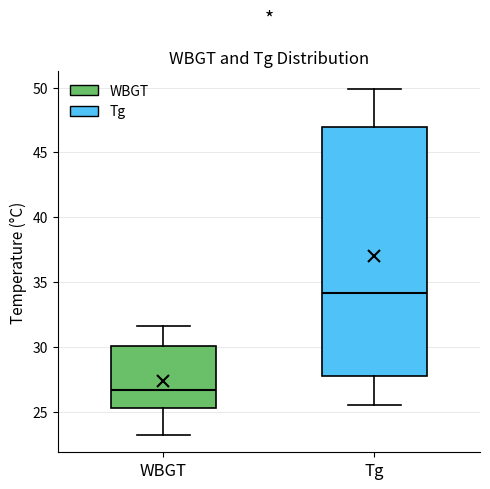

Reading left to right, read every box against the y-axis: the position of its median line, the range the box covers, and the ends of its whiskers. The values are not printed on the chart, so give them approximately, as read against the axis.

WBGT: median 26.5, box 25.5 to 30.0, whiskers 23.0 to 31.5
Tg: median 34.0, box 28.0 to 47.0, whiskers 25.5 to 50.0